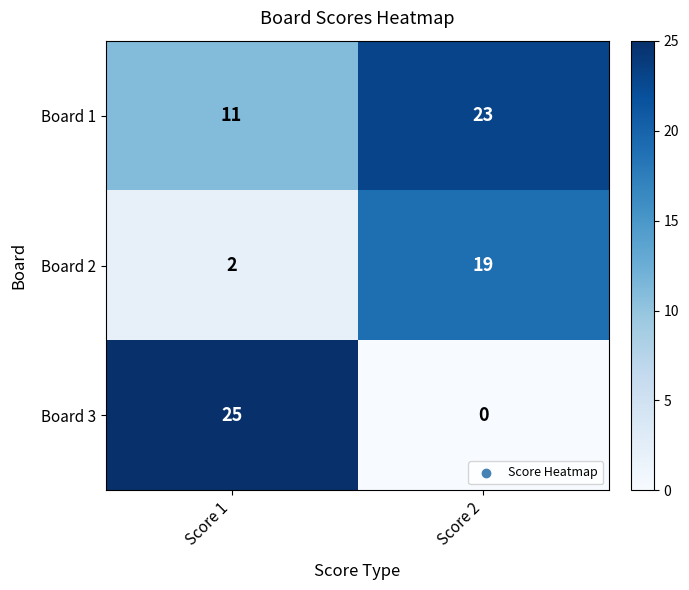

Reading left to right, list all the values displayed in this chart.

Board 1: 11	23
Board 2: 2	19
Board 3: 25	0